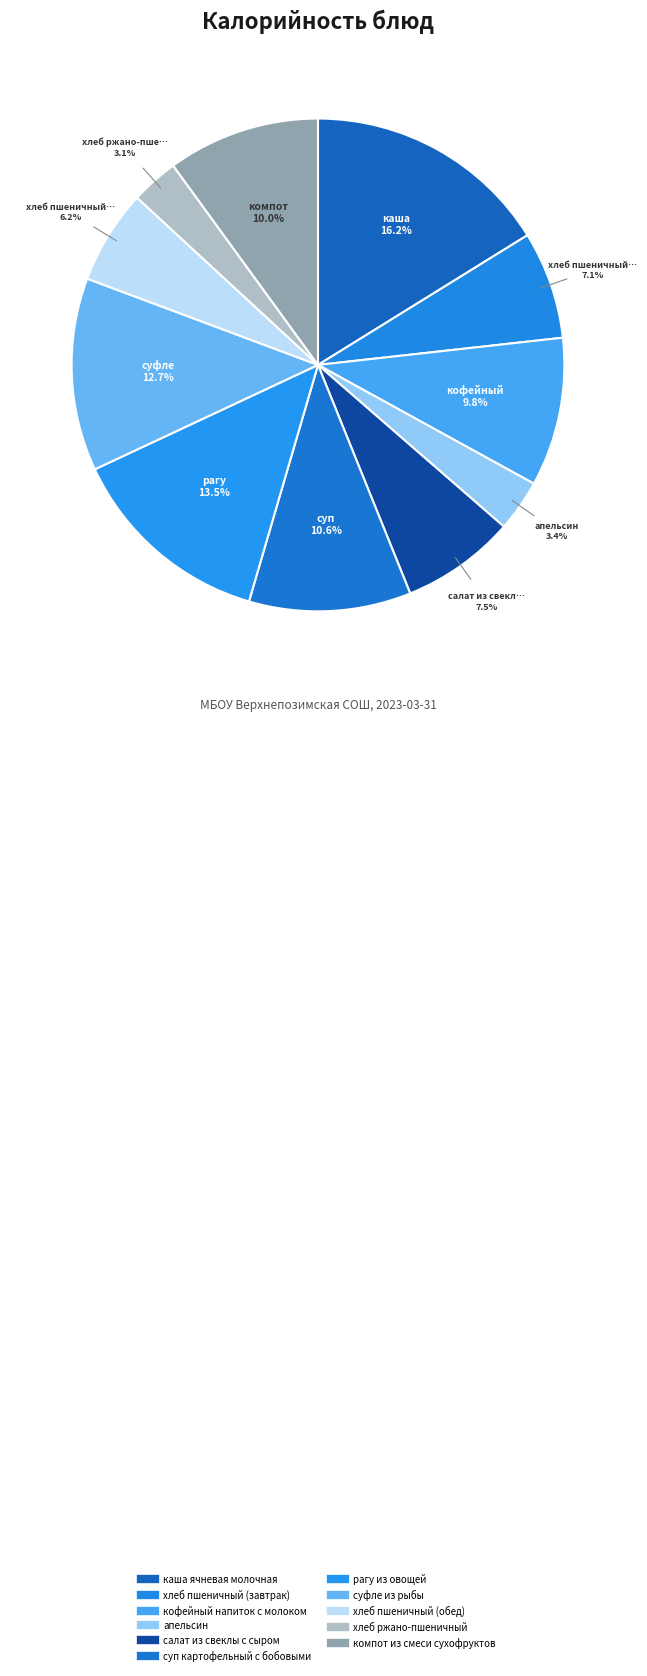

True or false: рагу из овощей accounts for 14% of the total.

True